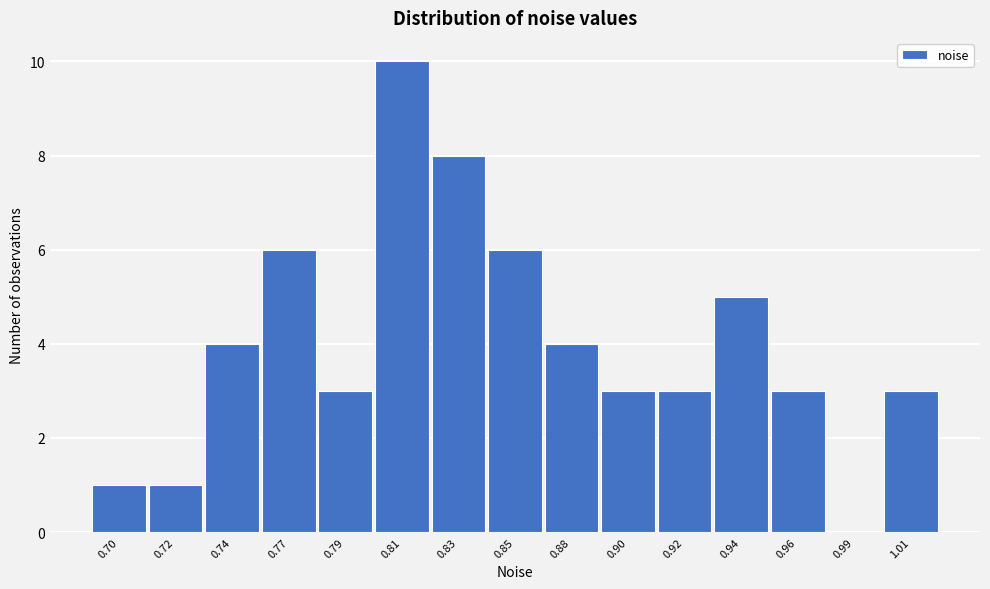

Reading left to right, extract all data points from this chart.

0.70=1	0.72=1	0.74=4	0.77=6	0.79=3	0.81=10	0.83=8	0.85=6	0.88=4	0.90=3	0.92=3	0.94=5	0.96=3	0.99=0	1.01=3